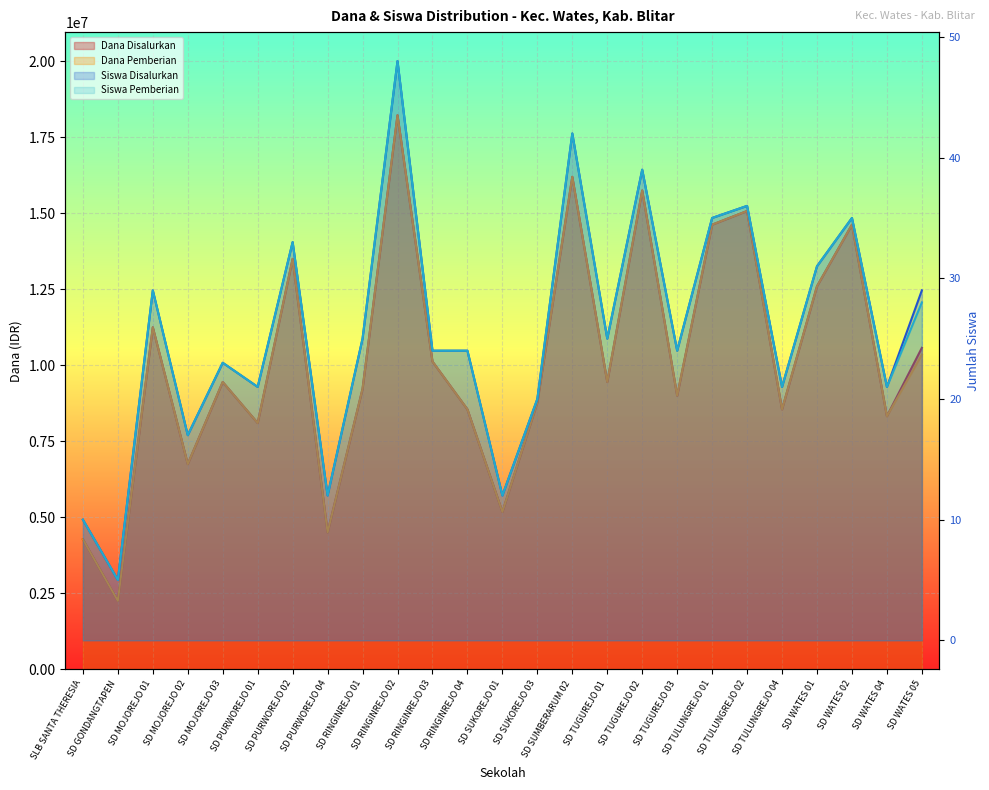

What is the value of the Siswa Disalurkan point at the 10th from the left?

48